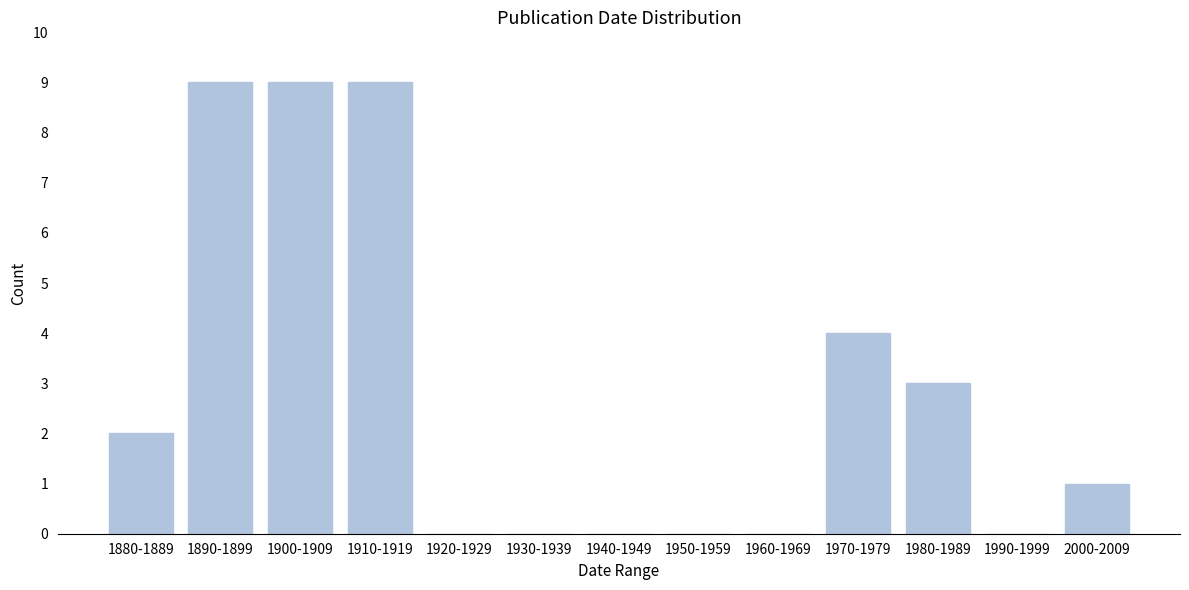

Reading left to right, extract all data points from this chart.

1880-1889=2	1890-1899=9	1900-1909=9	1910-1919=9	1920-1929=0	1930-1939=0	1940-1949=0	1950-1959=0	1960-1969=0	1970-1979=4	1980-1989=3	1990-1999=0	2000-2009=1